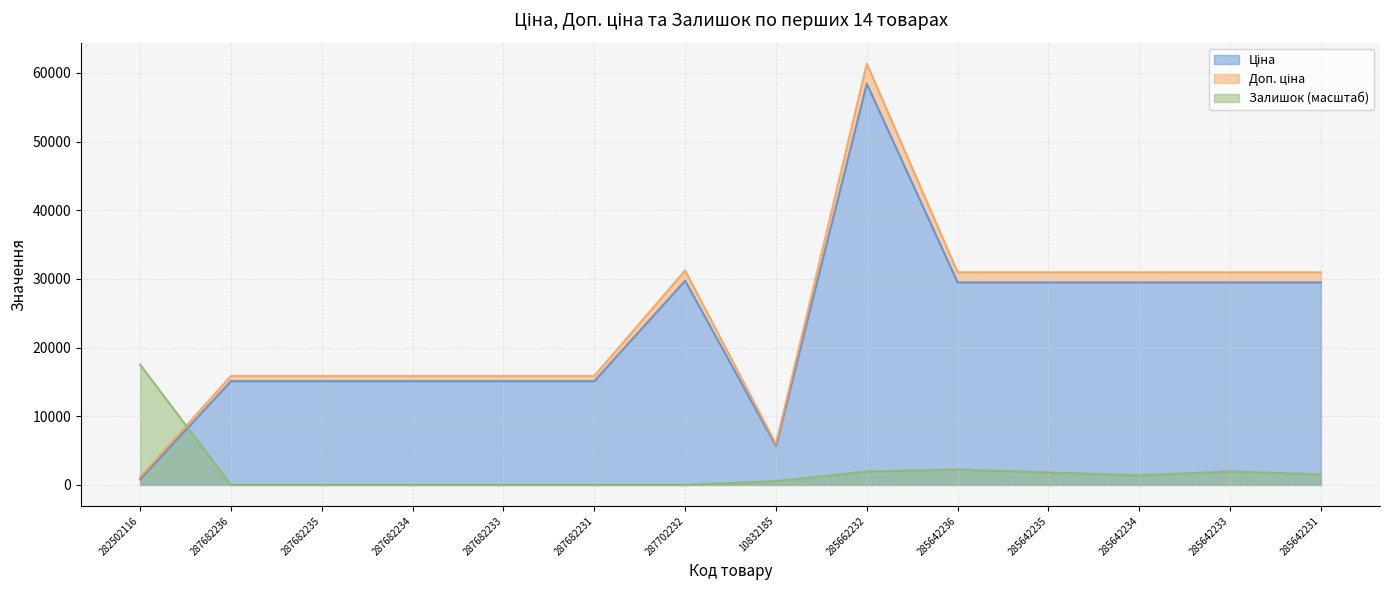

True or false: Залишок has a value of 310.0 at 285642231.

False